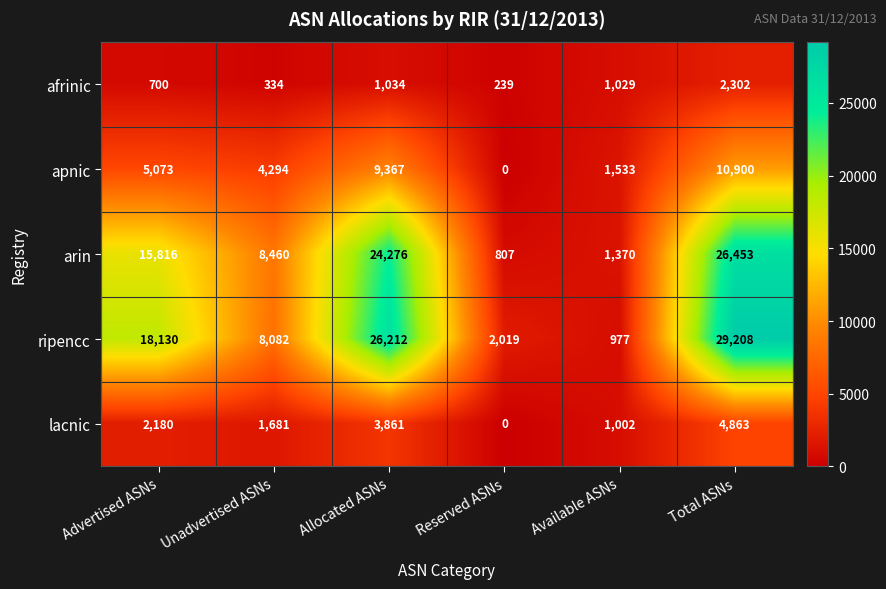

How many categories are shown in the chart?

6